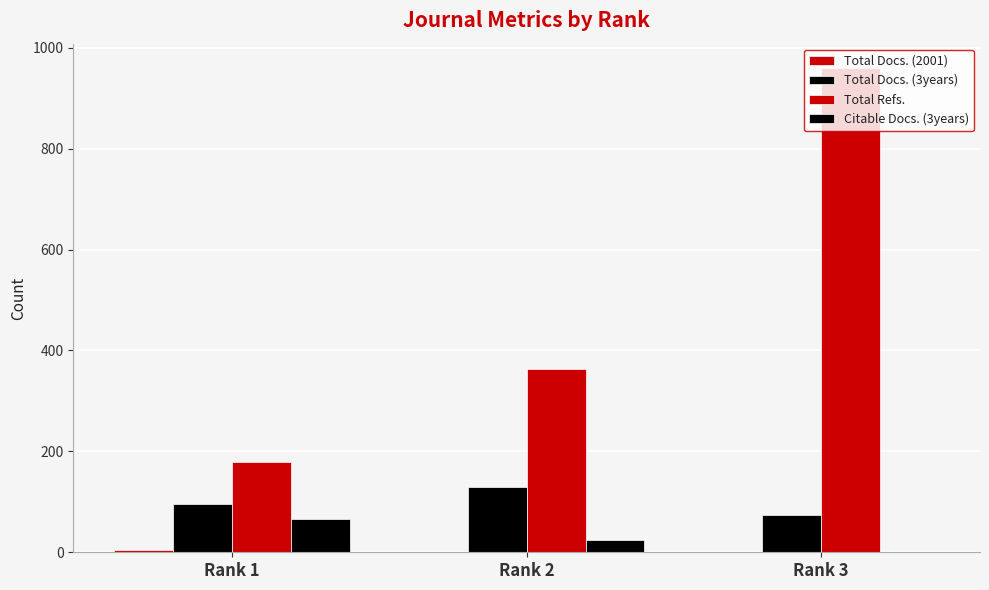

What is the difference between the Citable Docs. (3years) values at Rank 1 and Rank 3?

66